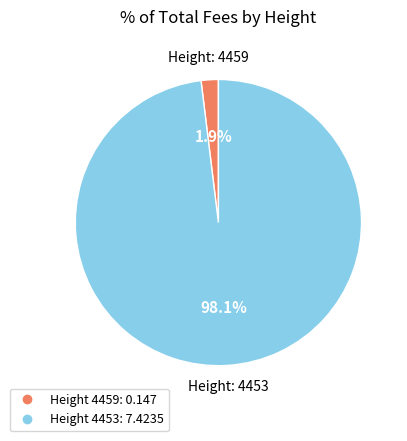

Is there any slice that represents more than half of the pie?

Yes